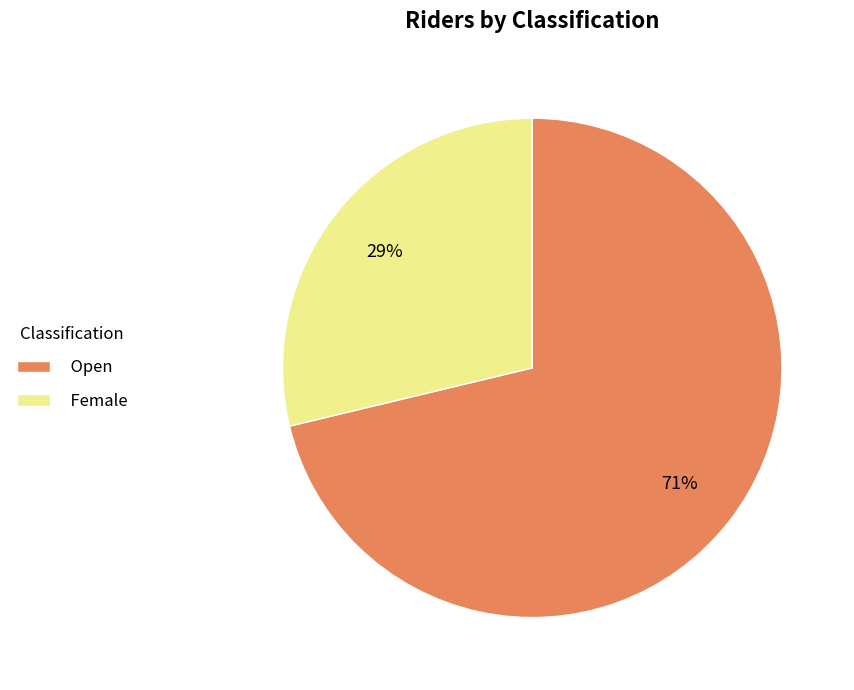

The Open slice represents 81% of the pie. True or false?

False